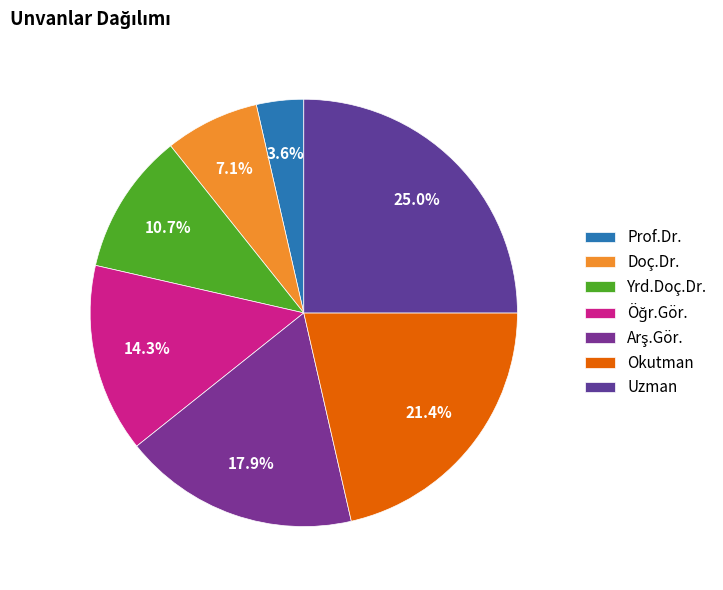

Is there any slice that represents more than half of the pie?

No